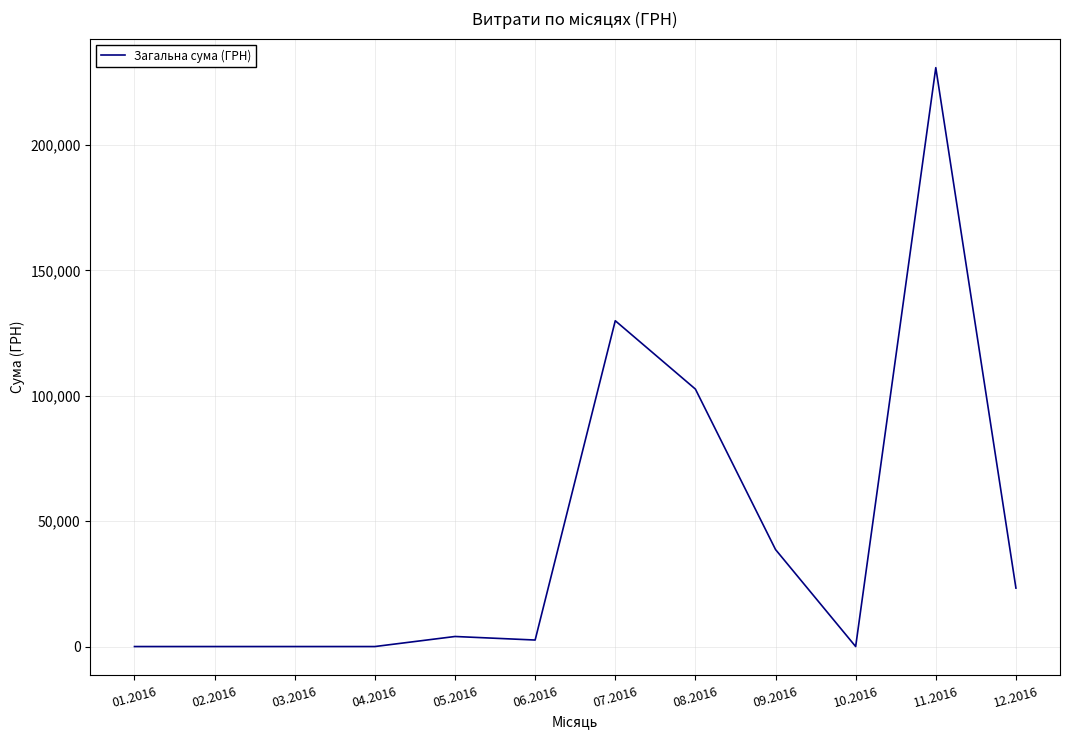

The value at 07.2016 is 129923.1. True or false?

True